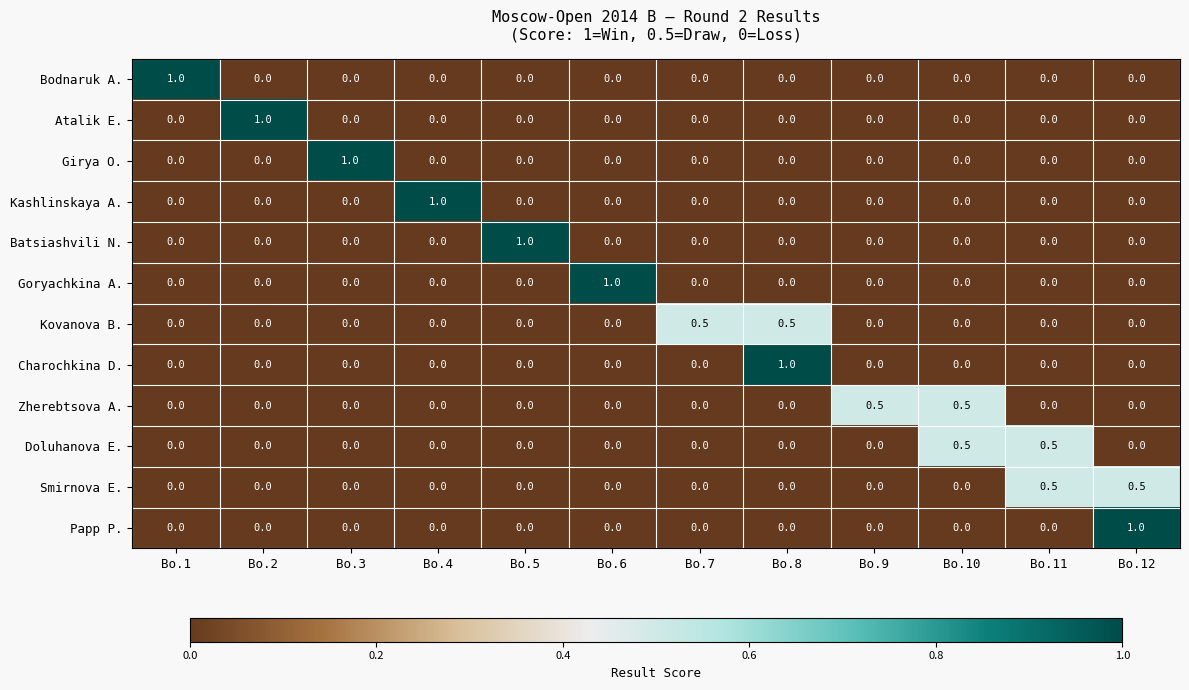

Count the Kovanova B. values in the range 0 to 1.

12